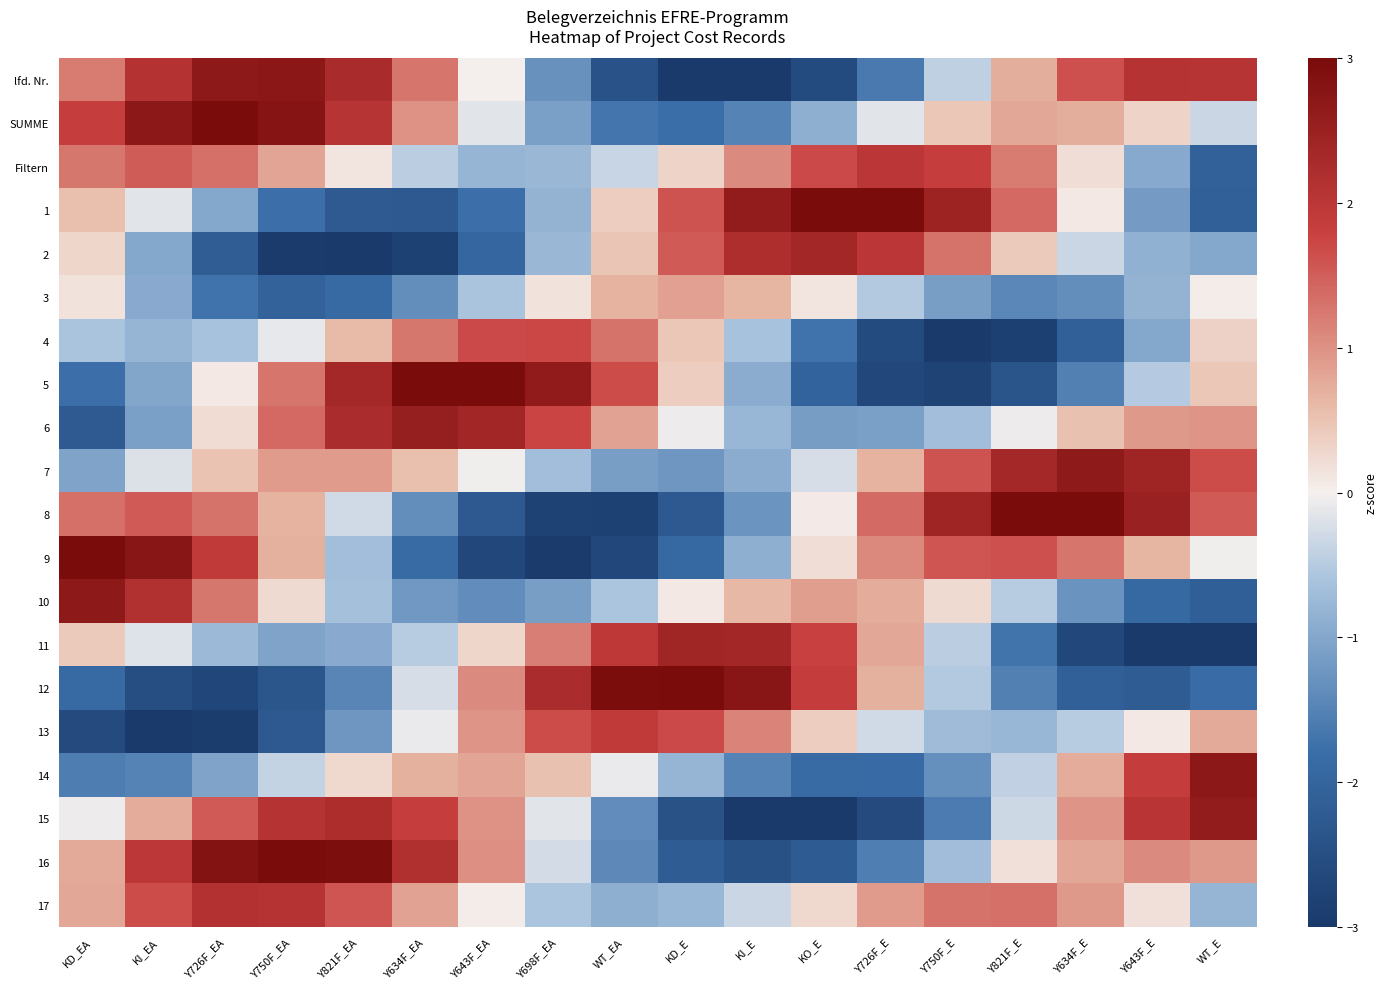

Which has a higher value, WT_E or Y821F_EA?

Y821F_EA